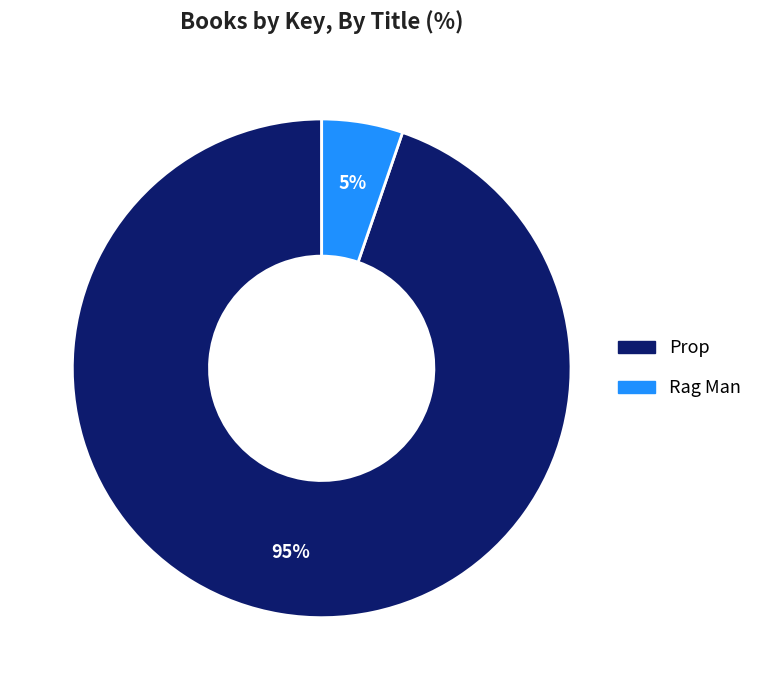

To the nearest percent, what is the combined percentage of Rag Man and Prop?

100%